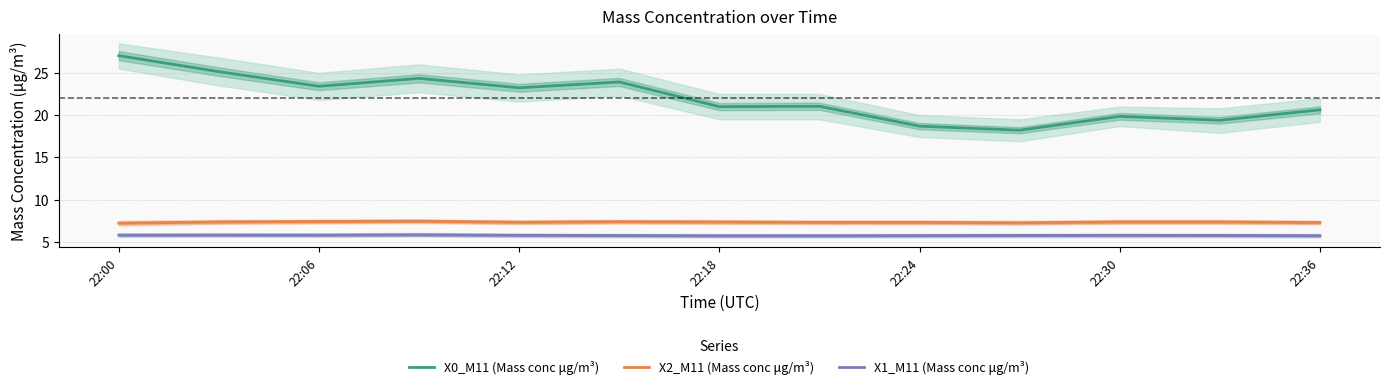

Which series has the largest total across all categories?

X0_M11 (Mass conc μg/m³)